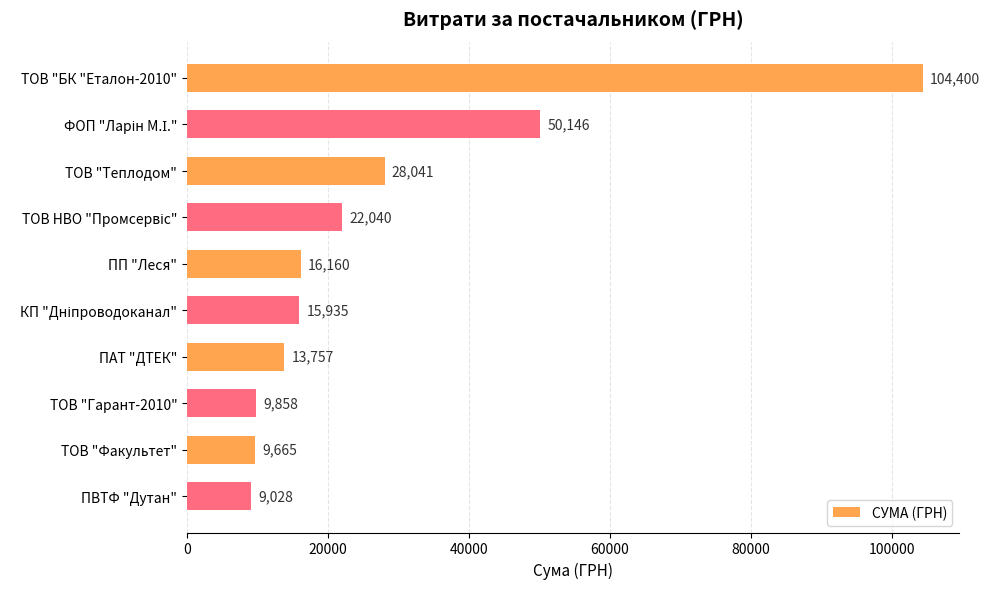

What is the sum of the values at ТОВ "БК "Еталон-2010" and ПП "Леся"?

120560.0